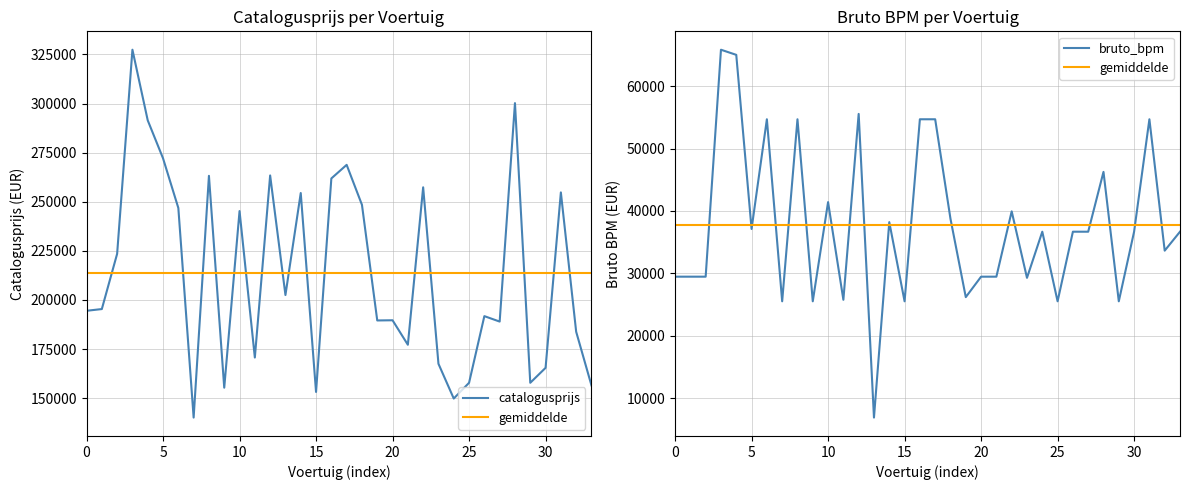

Which series has the widest spread of values?

catalogusprijs